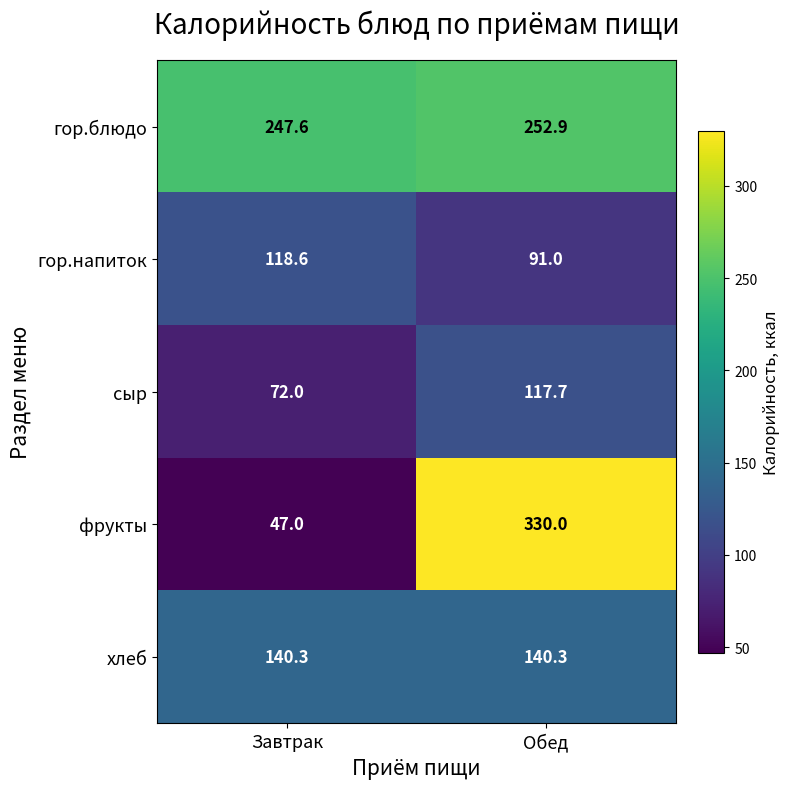

What is the difference between the фрукты values at Обед and Завтрак?

283.0